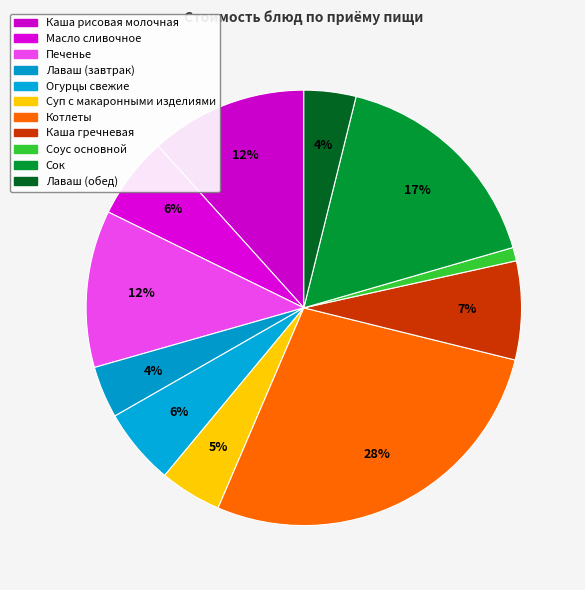

What is the ratio of the value at Огурцы свежие to the value at Печенье?

0.5